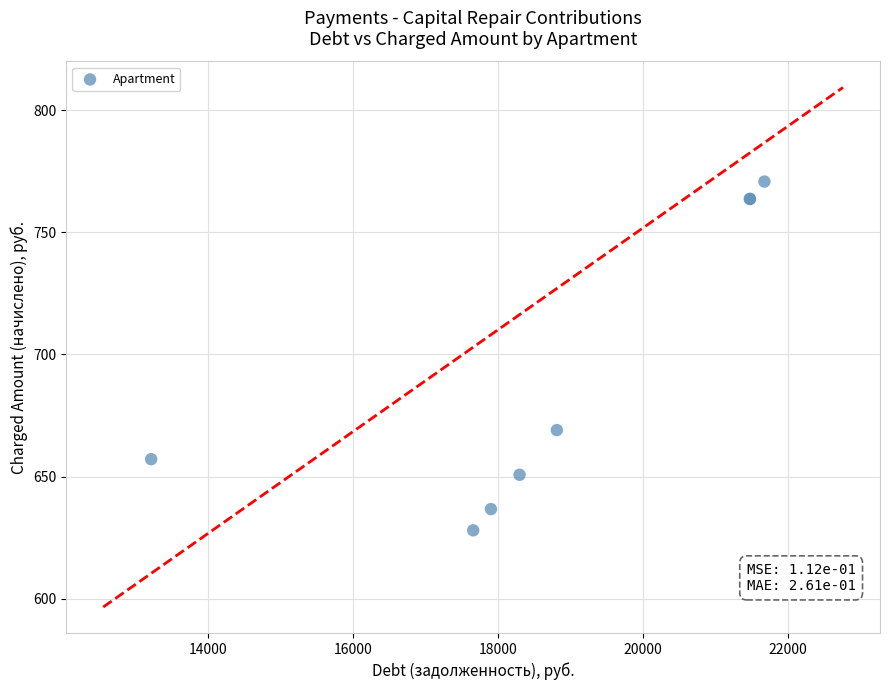

What Y value in the scatter plot is closest to 699?

669.0